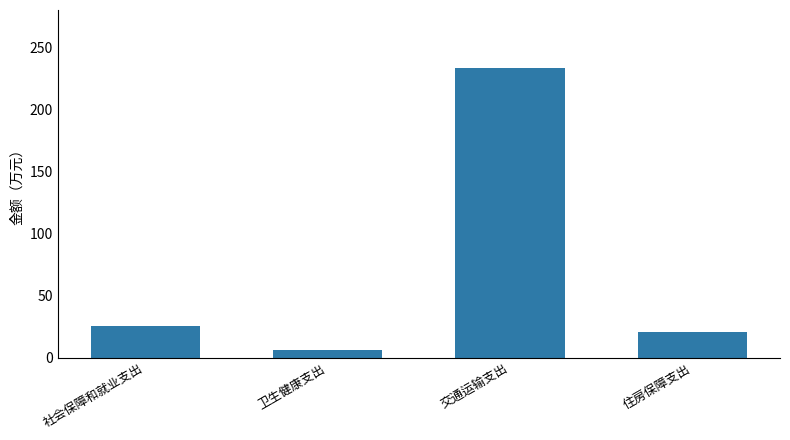

The chart shows a value of 233.7 at 交通运输支出. True or false?

True